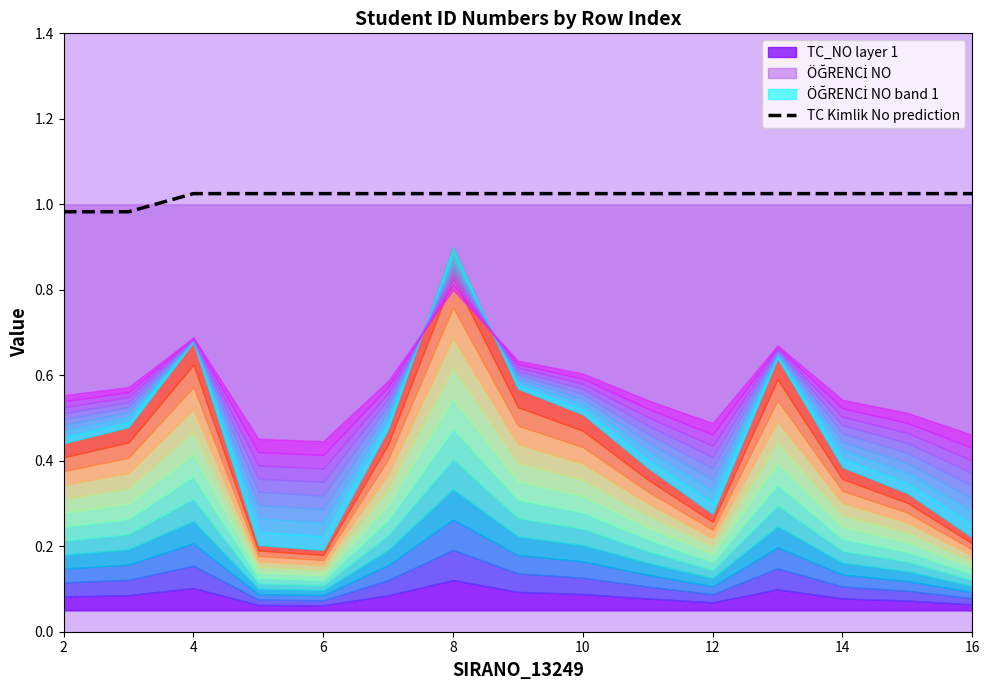

How many lines are shown in the chart?

1